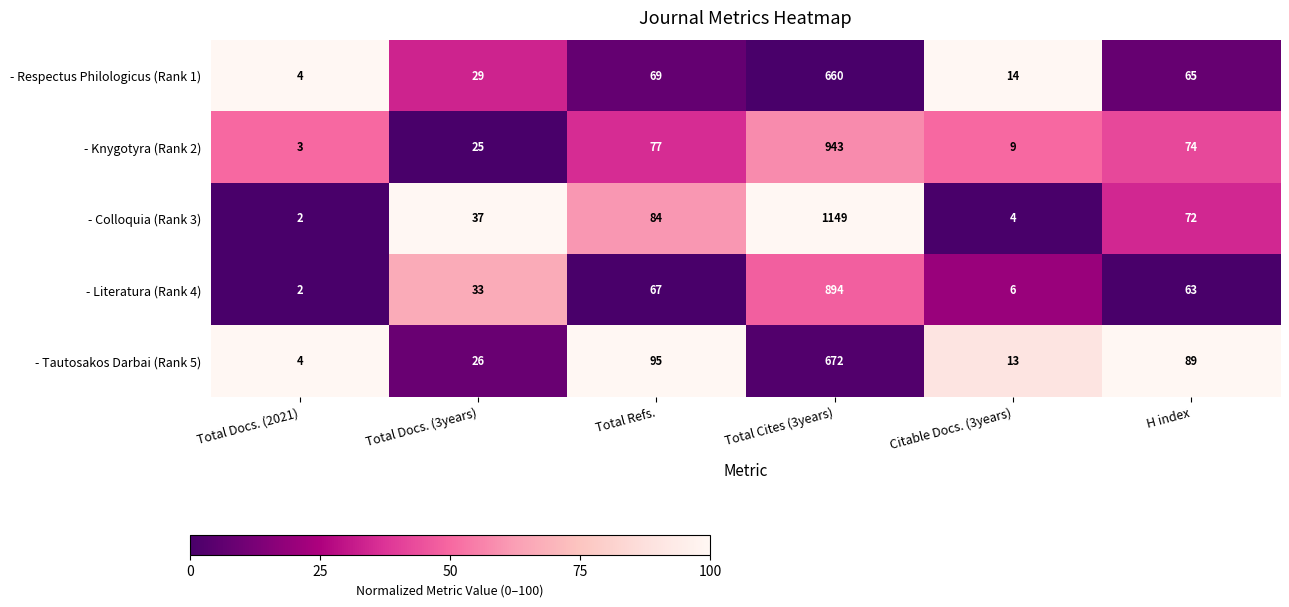

At how many categories does at least one series exceed 79?

3